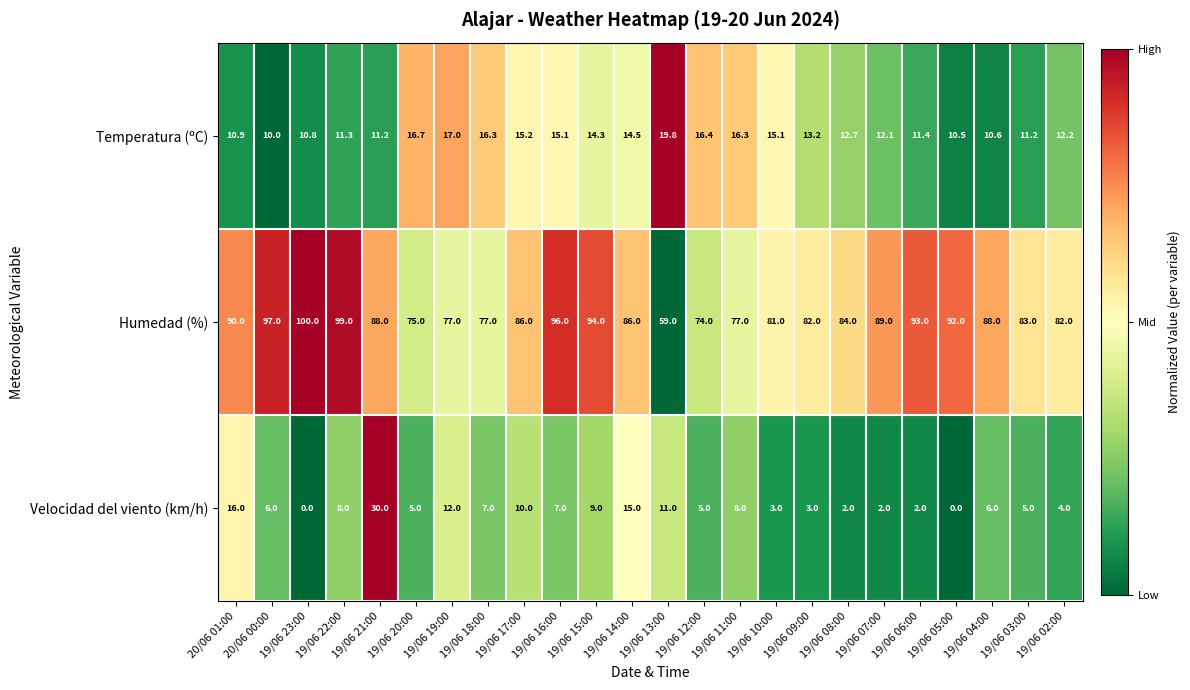

What is the difference between the highest and lowest values at 19/06 13:00?

48.0